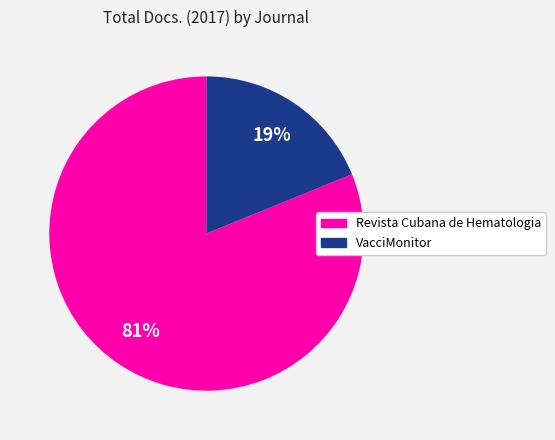

Which category has the smallest portion of the pie?

VacciMonitor